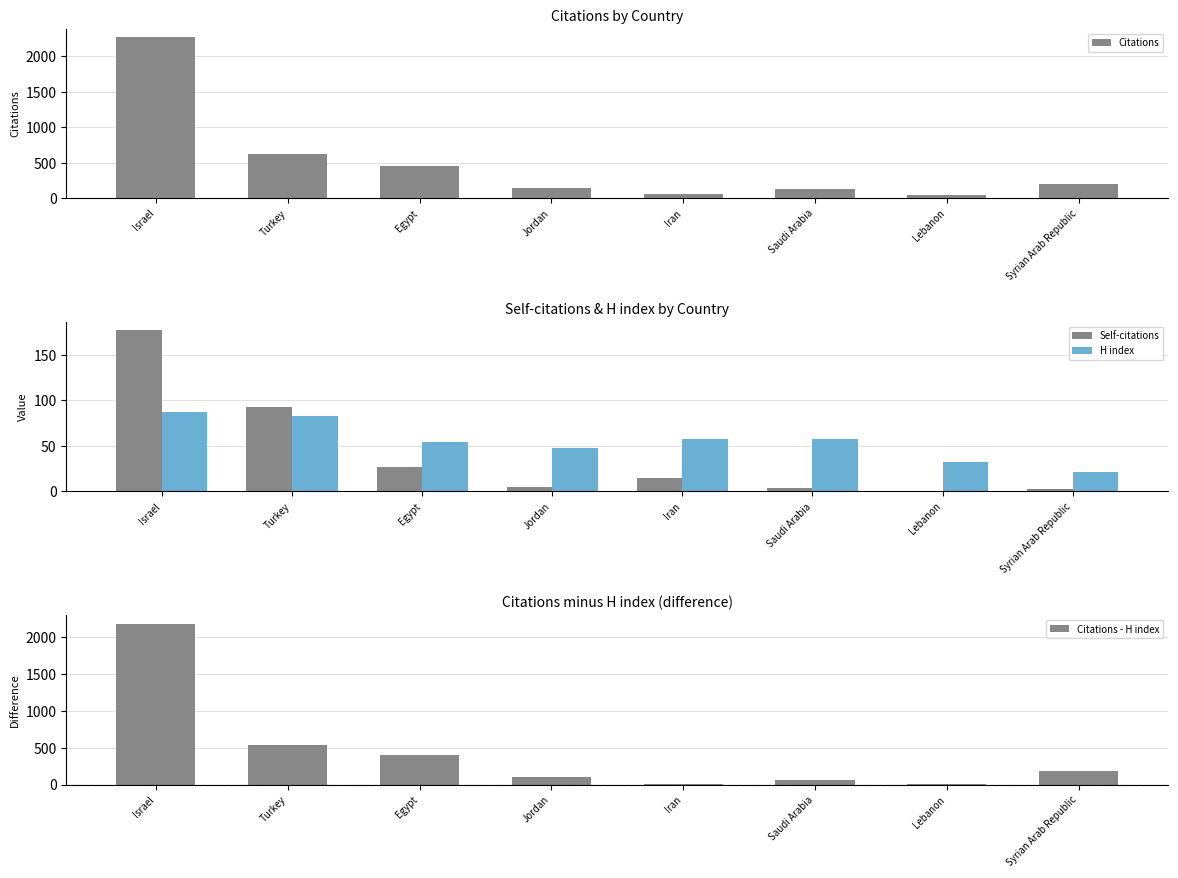

Which series changed the most between Saudi Arabia and Lebanon?

Citations